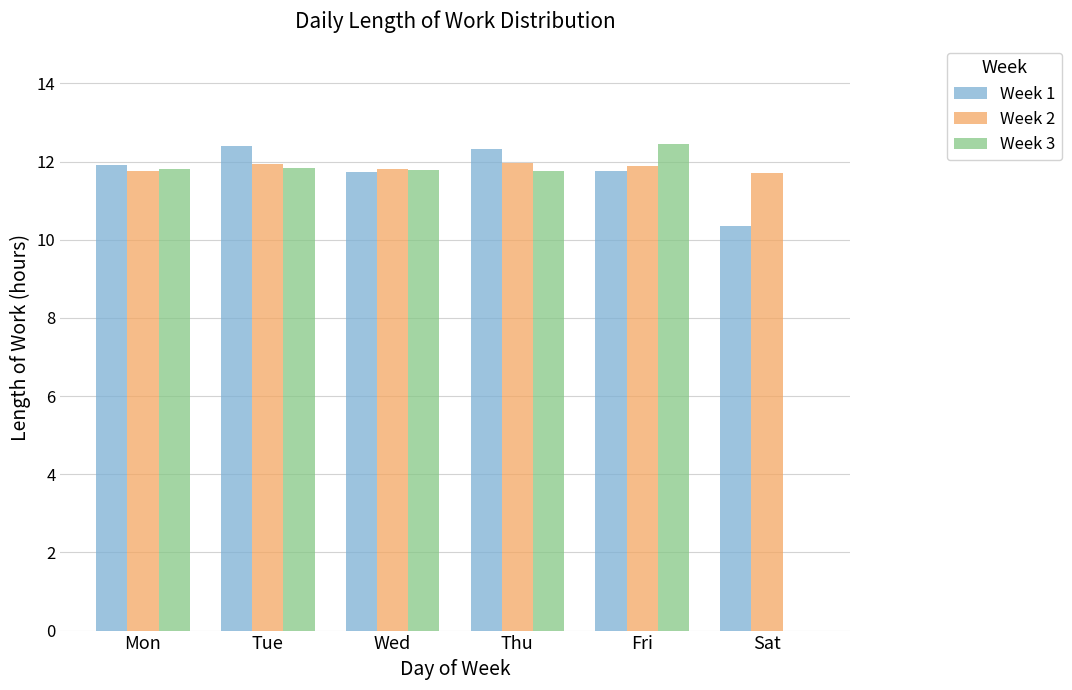

The Week 2 series shows 8.2 at Sat. True or false?

False